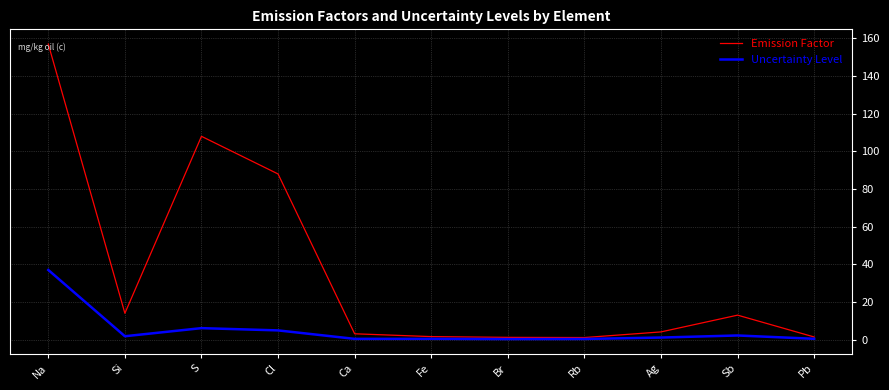

How many distinct data groups are displayed?

2